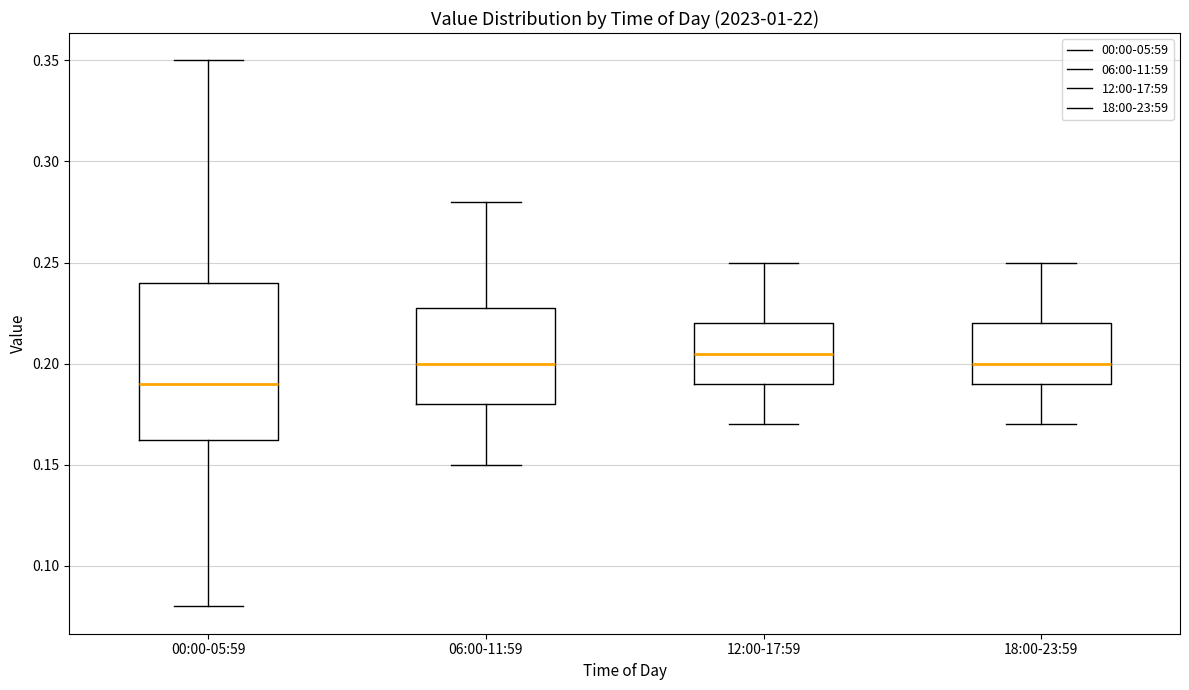

Which box is the tallest, from its lower edge to its upper edge?

00:00-05:59